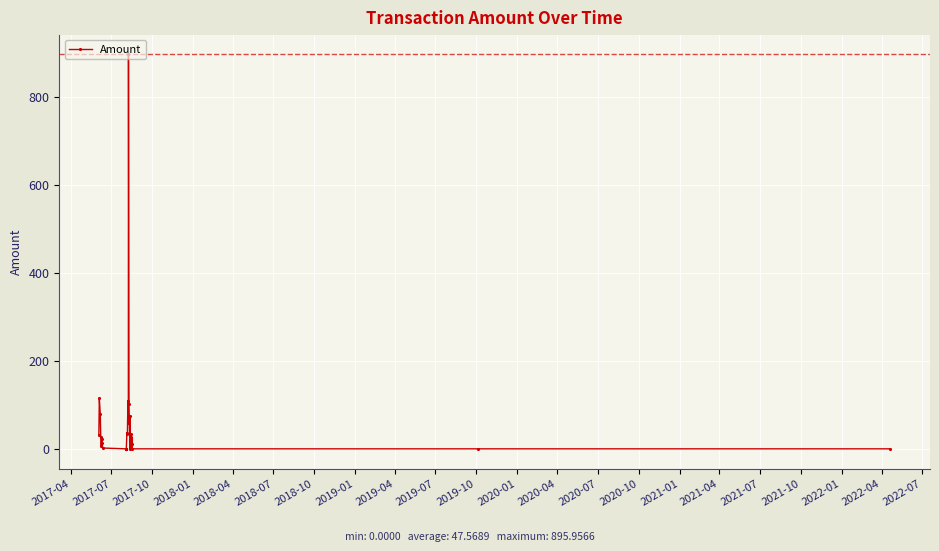

What is the value of the 16th point from the left?

108.9